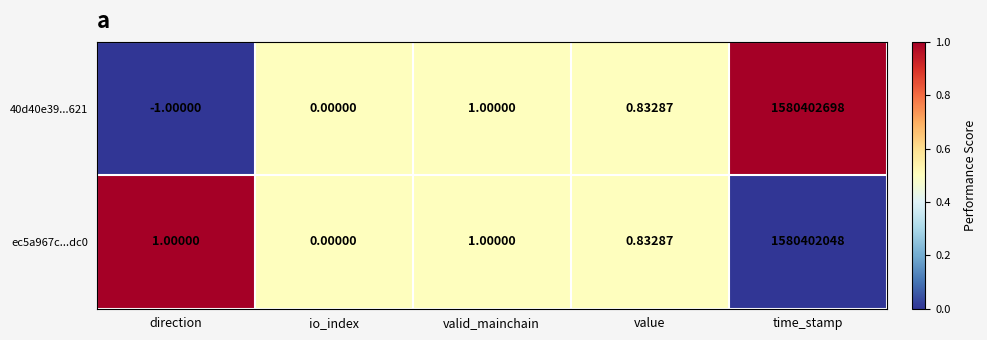

At which category does the chart reach its minimum across all series?

direction